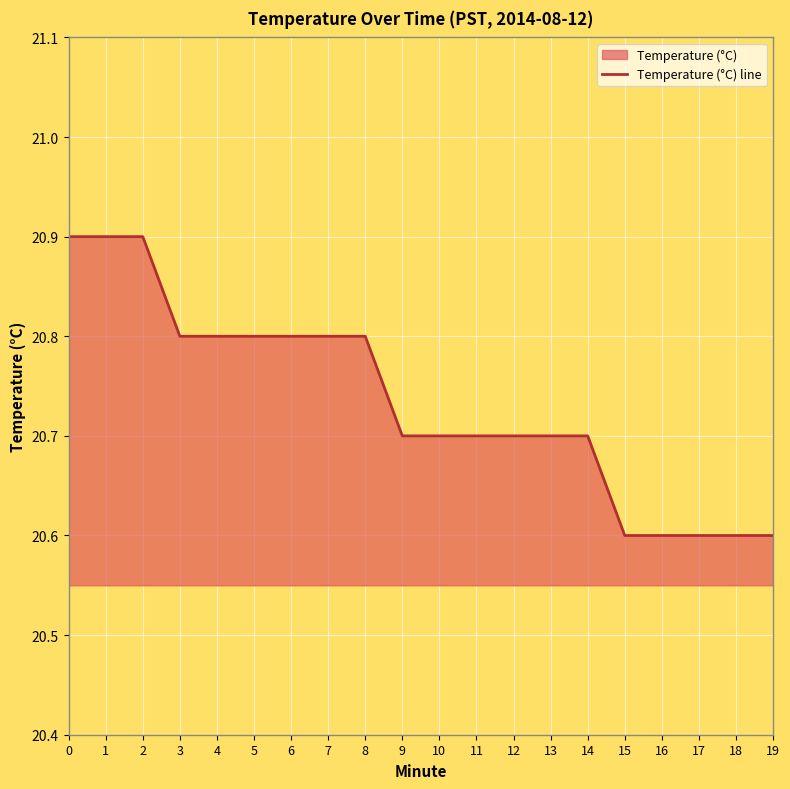

What is the value of the 18th point from the left?

20.6